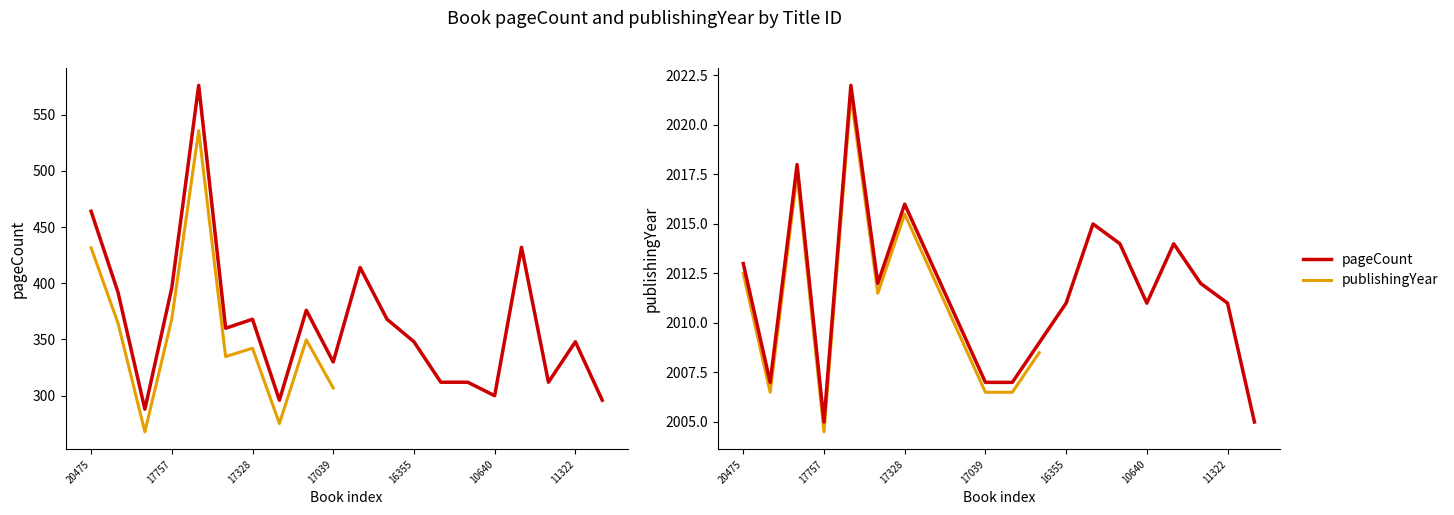

Read the publishingYear value at 6854, to the nearest 10.

2010